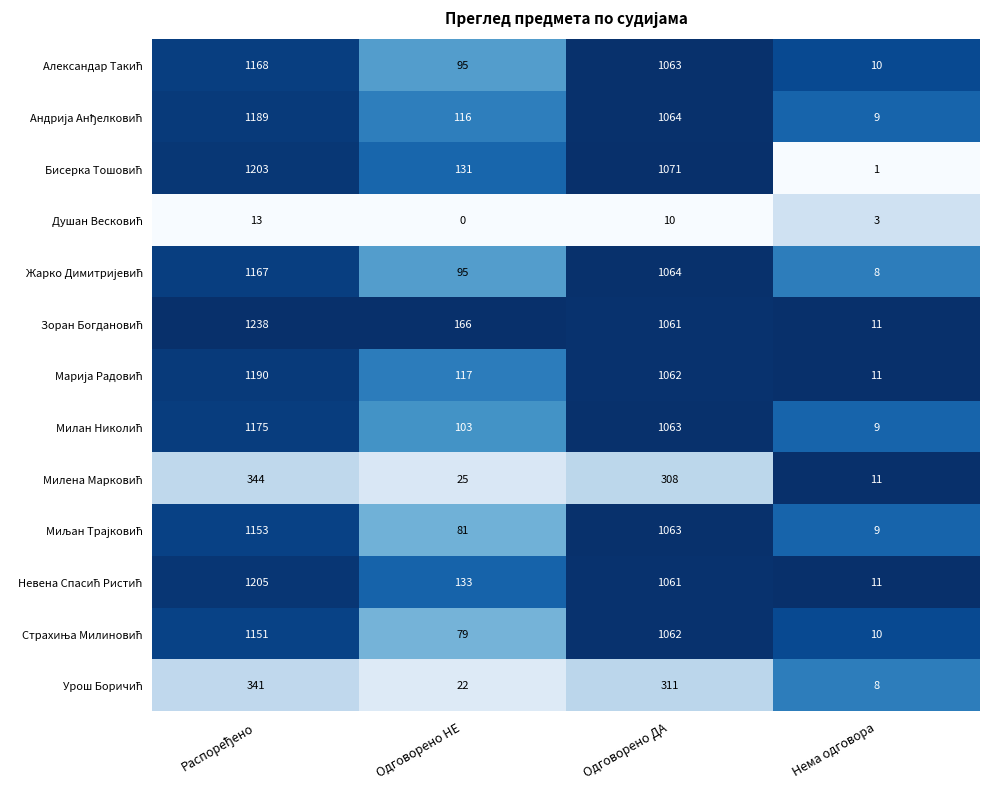

What is the total value across all series at Одговорено ДА?

11263